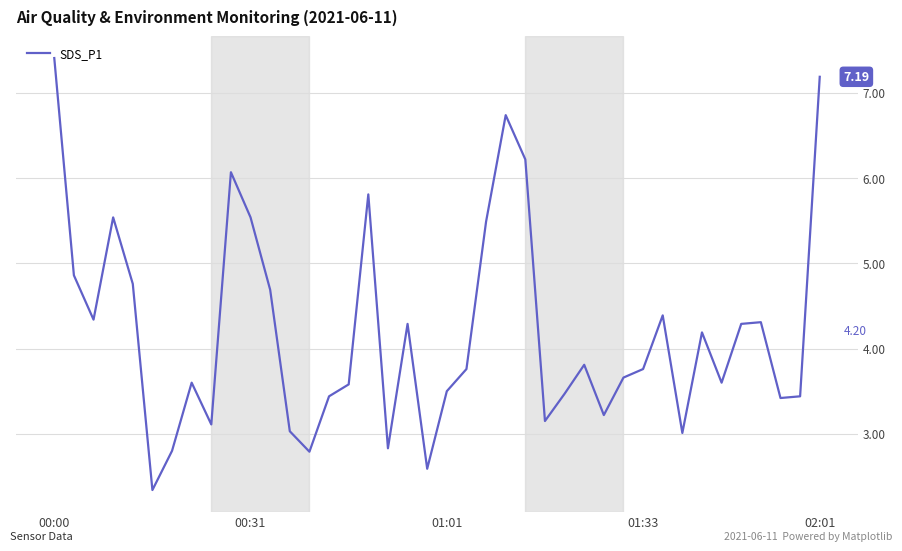

What is the minimum value shown in the chart?

2.3